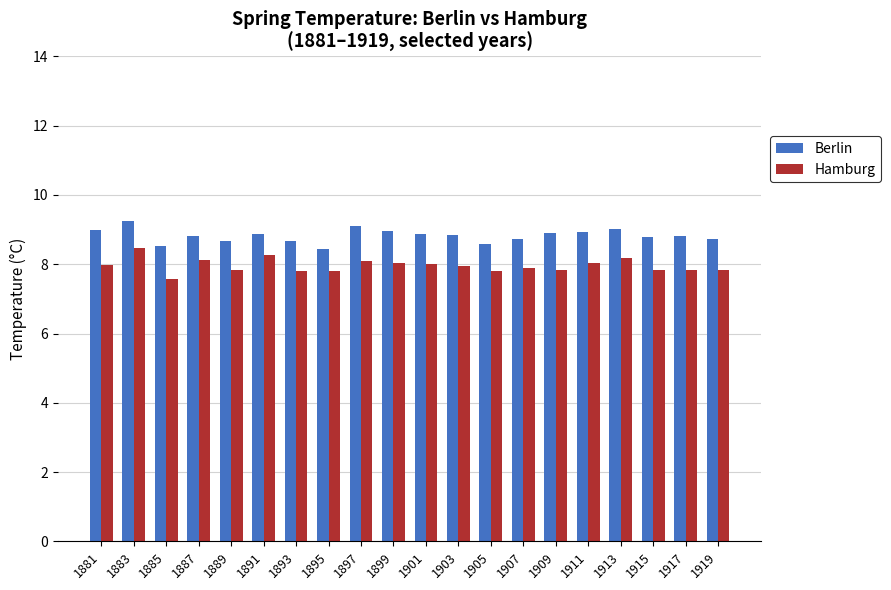

The Hamburg series shows 7.9 at 1907. True or false?

True